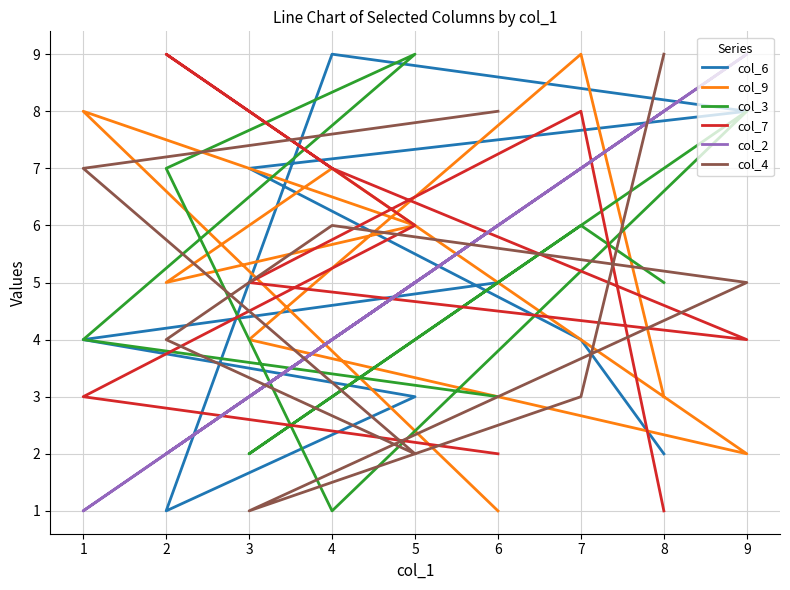

What are all the series names shown in the legend?

col_6, col_9, col_3, col_7, col_2, col_4